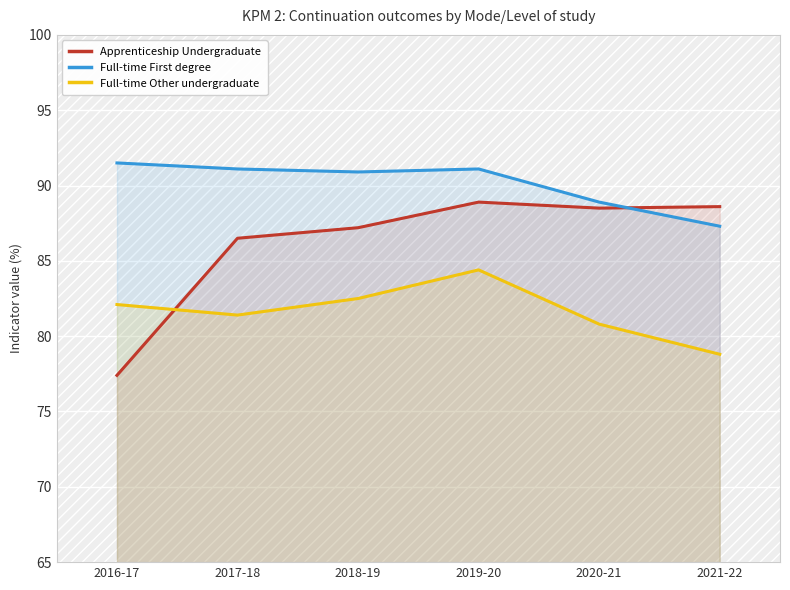

The value of Full-time First degree at 2017-18 is 91.1. True or false?

True